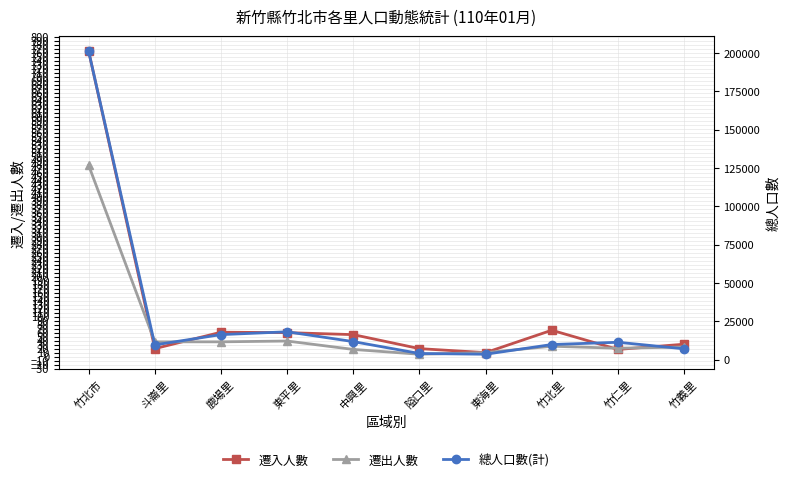

Rank the series at 竹義里 from lowest to highest value.

遷出人數, 遷入人數, 總人口數(計)